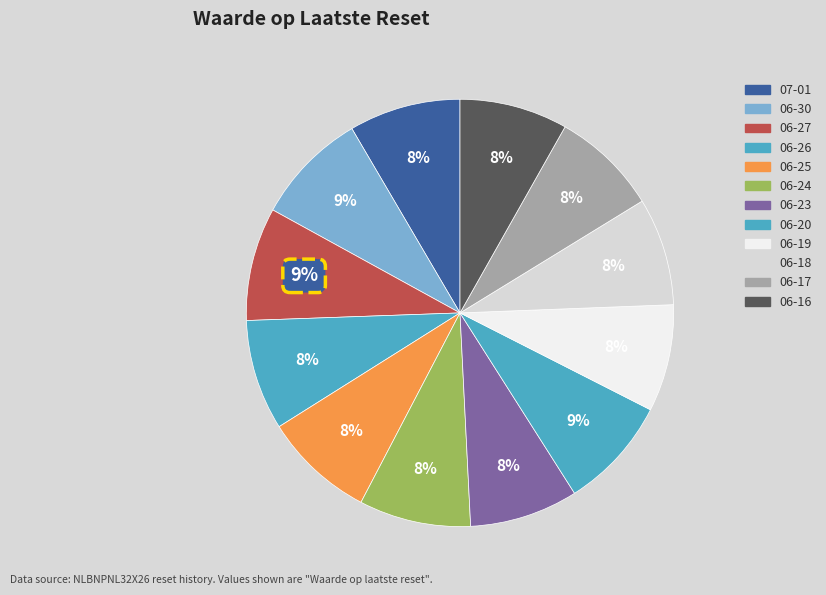

Rank the categories by value from lowest to highest.

2025-06-17, 2025-06-19, 2025-06-18, 2025-06-16, 2025-06-23, 2025-06-26, 2025-06-25, 2025-07-01, 2025-06-24, 2025-06-20, 2025-06-30, 2025-06-27